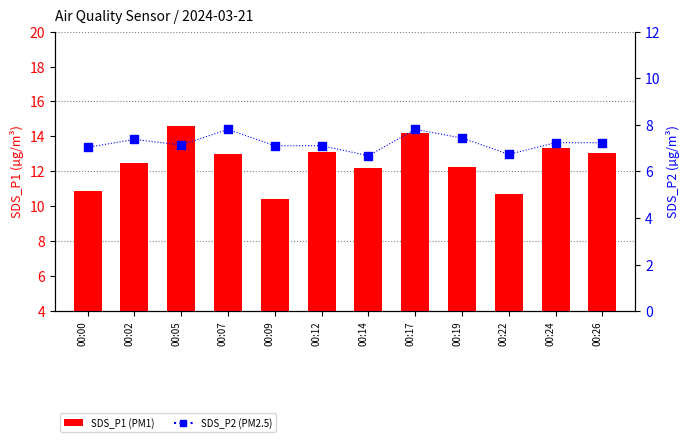

What is the total value across all series at 00:17?

22.0